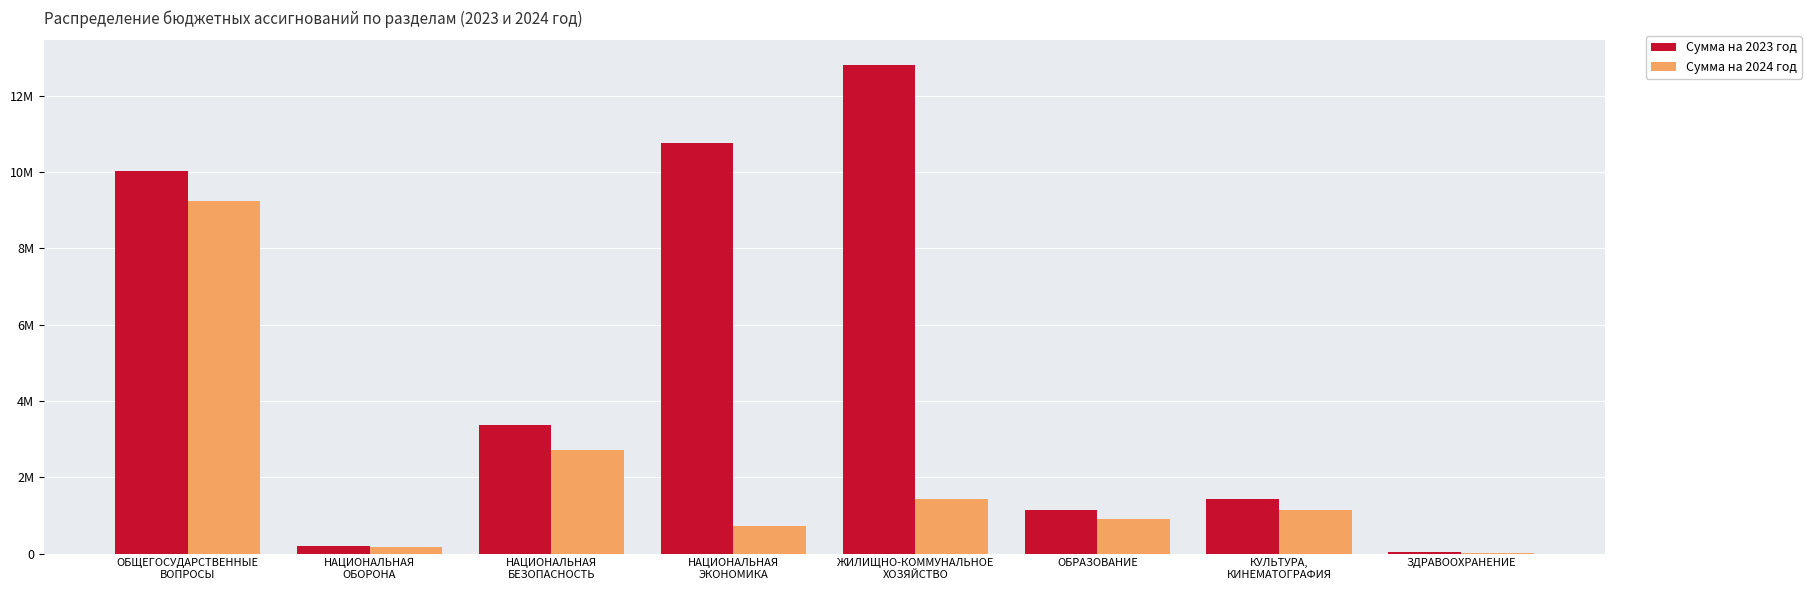

What is the label of the 2nd bar from the left?

НАЦИОНАЛЬНАЯ
ОБОРОНА